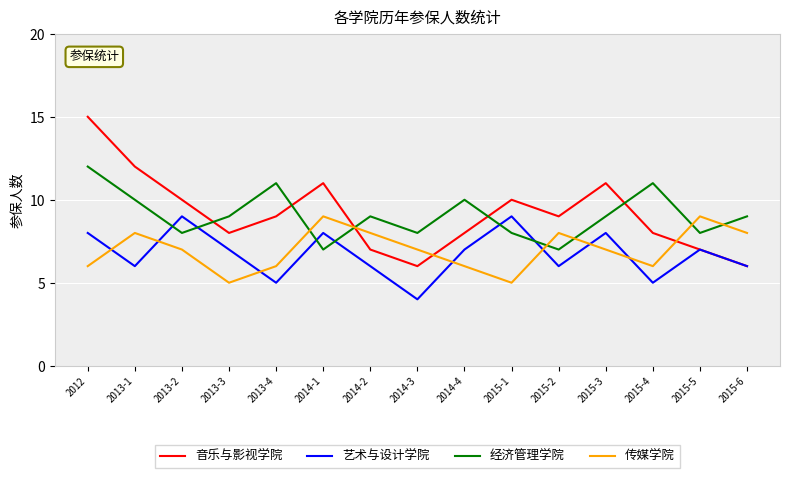

Reading right to left, extract all data points from this chart.

音乐与影视学院: 2015-6=6	2015-5=7	2015-4=8	2015-3=11	2015-2=9	2015-1=10	2014-4=8	2014-3=6	2014-2=7	2014-1=11	2013-4=9	2013-3=8	2013-2=10	2013-1=12	2012=15
艺术与设计学院: 2015-6=6	2015-5=7	2015-4=5	2015-3=8	2015-2=6	2015-1=9	2014-4=7	2014-3=4	2014-2=6	2014-1=8	2013-4=5	2013-3=7	2013-2=9	2013-1=6	2012=8
经济管理学院: 2015-6=9	2015-5=8	2015-4=11	2015-3=9	2015-2=7	2015-1=8	2014-4=10	2014-3=8	2014-2=9	2014-1=7	2013-4=11	2013-3=9	2013-2=8	2013-1=10	2012=12
传媒学院: 2015-6=8	2015-5=9	2015-4=6	2015-3=7	2015-2=8	2015-1=5	2014-4=6	2014-3=7	2014-2=8	2014-1=9	2013-4=6	2013-3=5	2013-2=7	2013-1=8	2012=6